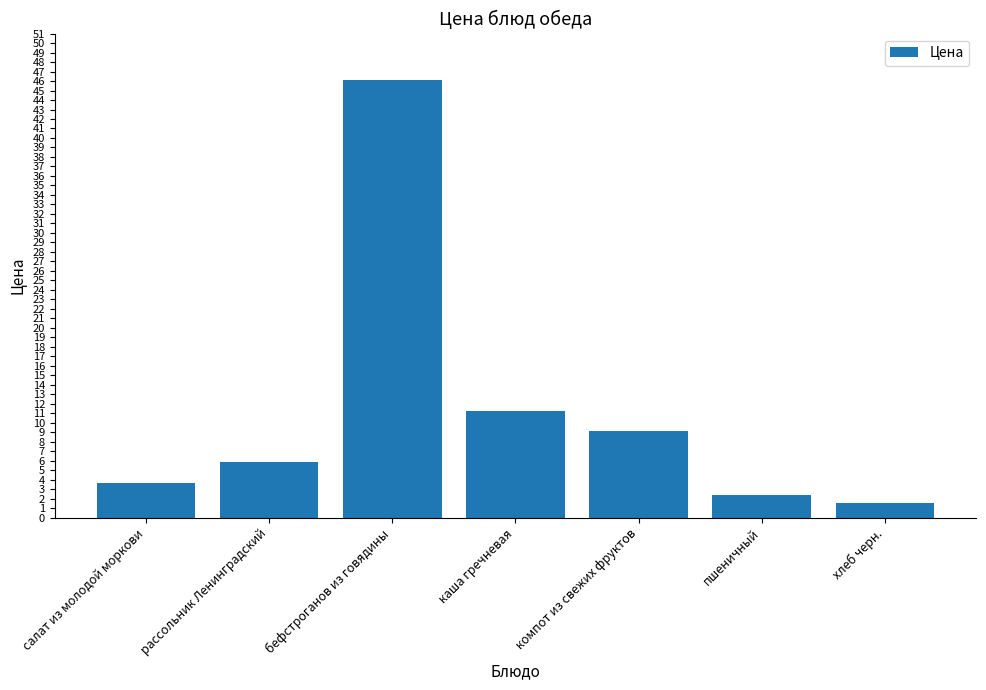

The chart shows a value of 73.9 at бефстроганов из говядины. True or false?

False